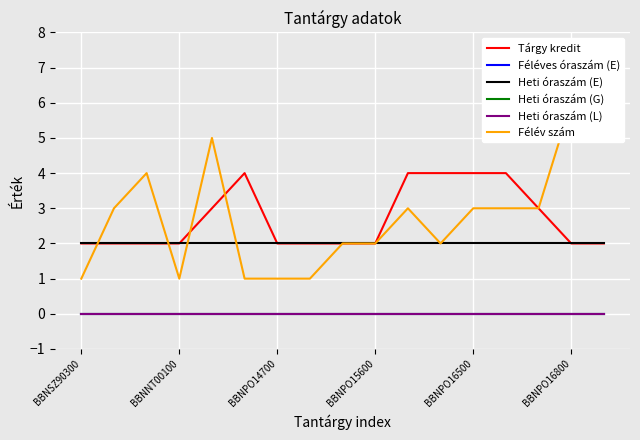

True or false: Félév szám has a value of 2 at BBNNT00100.

False